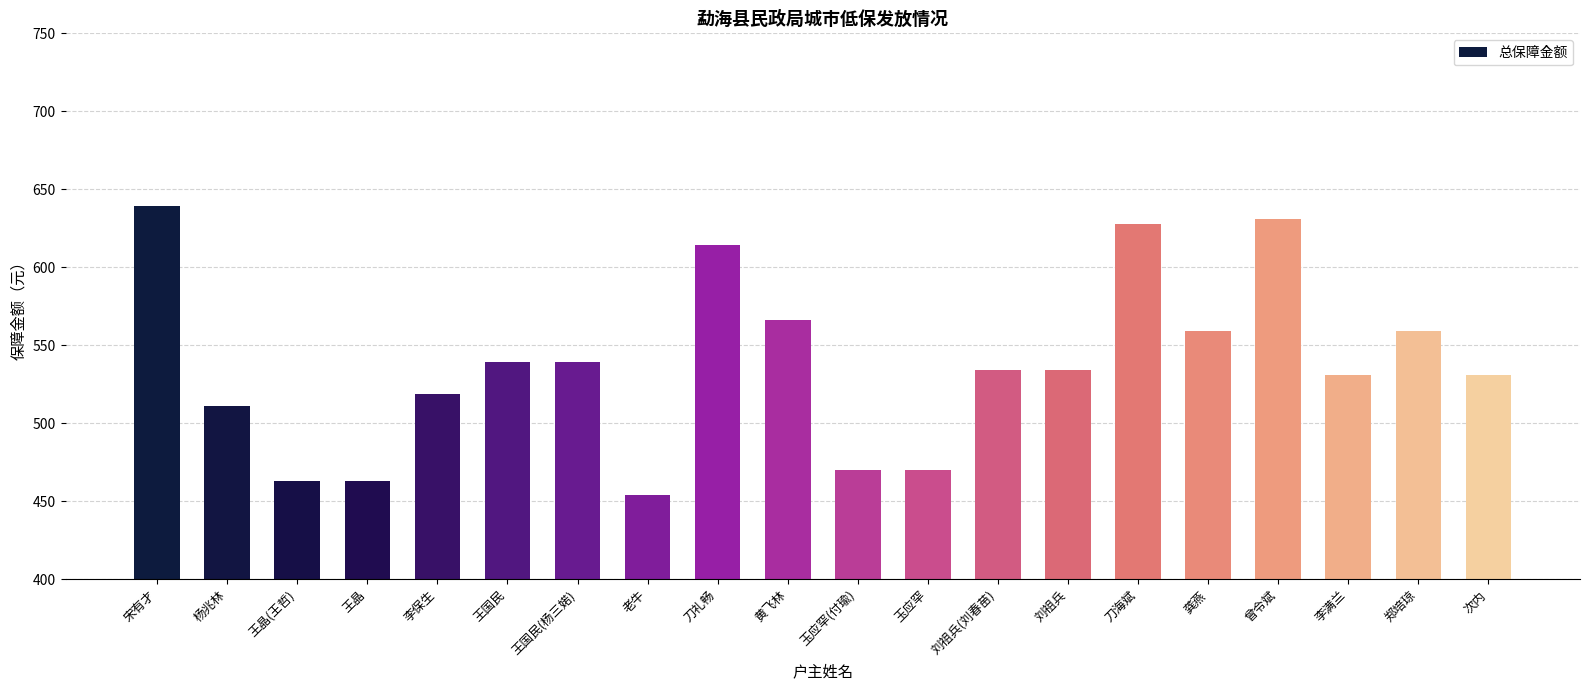

Approximately how many times larger is the value at 次内 compared to 李满兰?

1.0